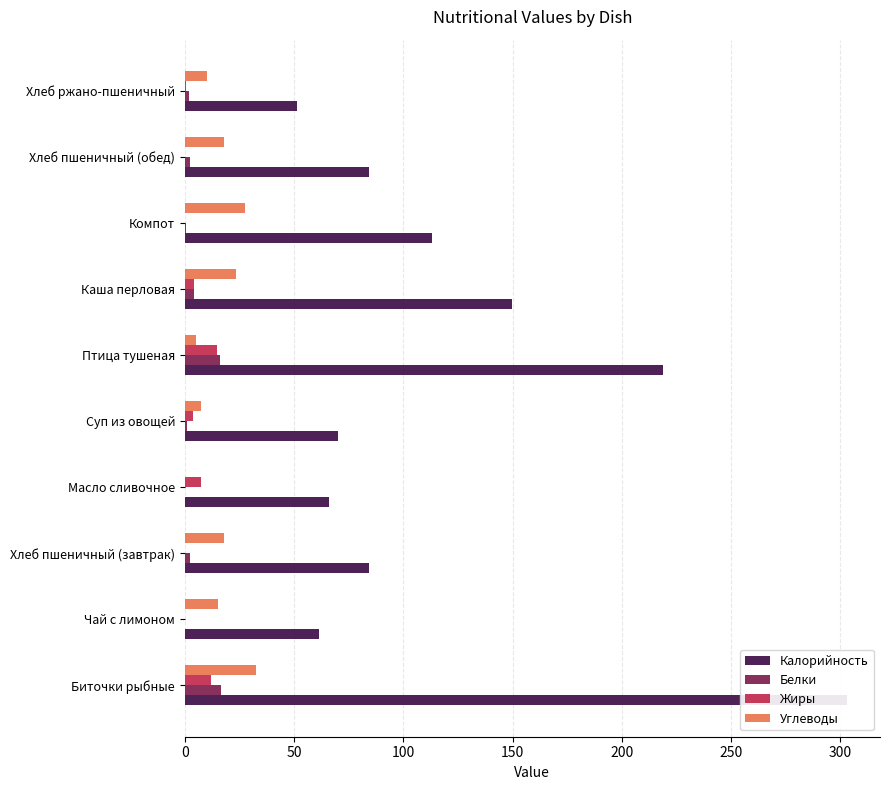

List the series in order of their peak value, highest first.

Калорийность, Углеводы, Белки, Жиры